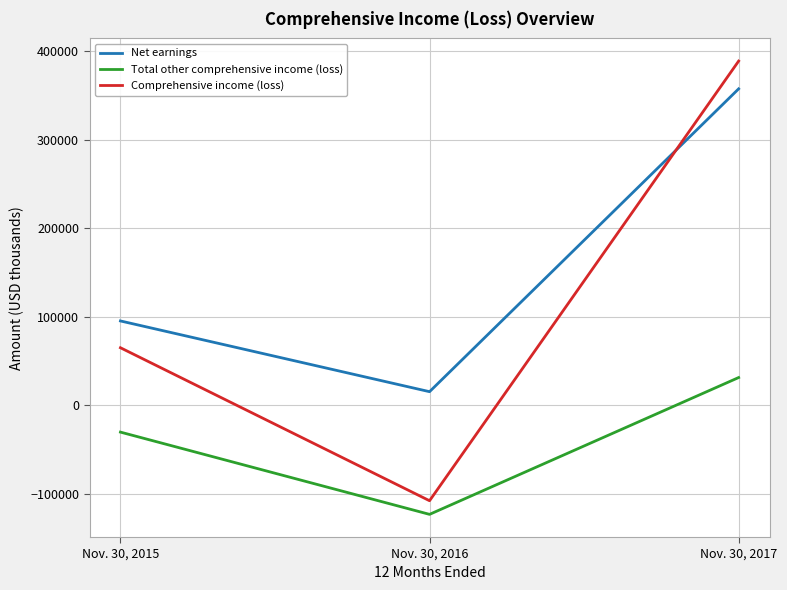

Which label corresponds to the smallest value in the chart?

Nov. 30, 2016